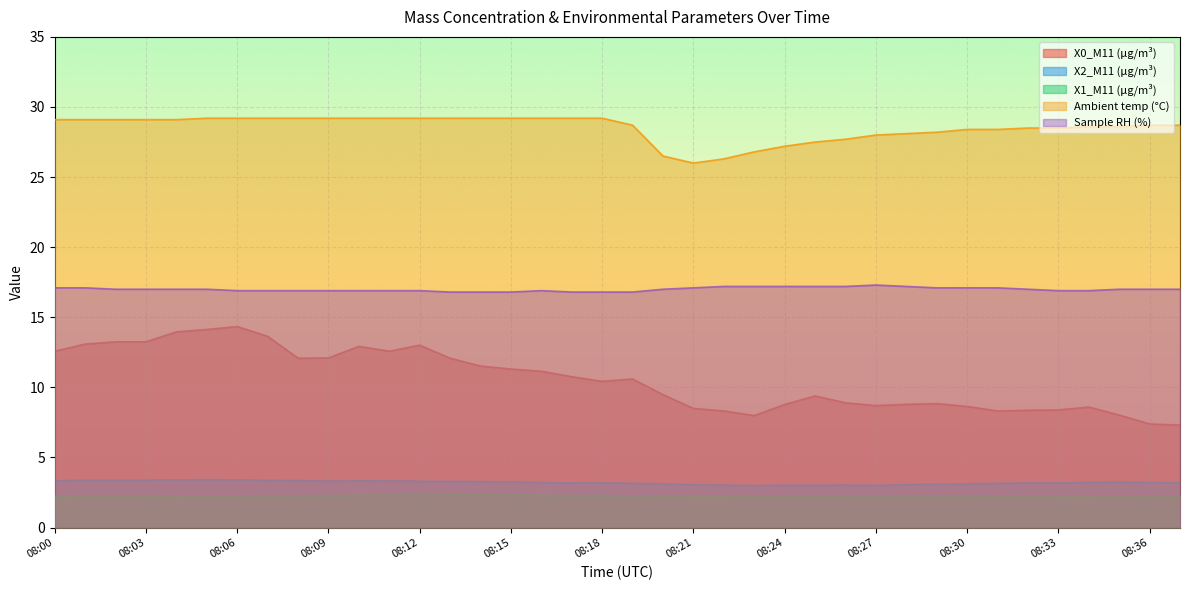

True or false: X0_M11 (μg/m³) has a value of 2.8 at 08:31.

False